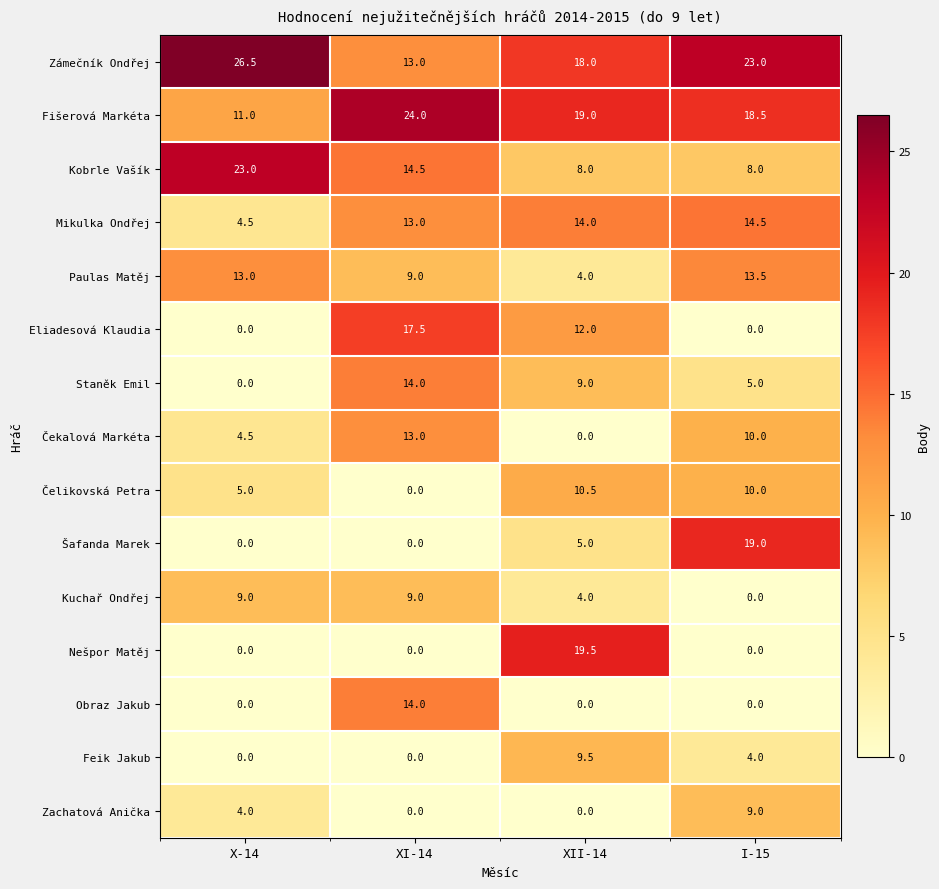

Which series has the largest range (max minus min)?

Nešpor Matěj